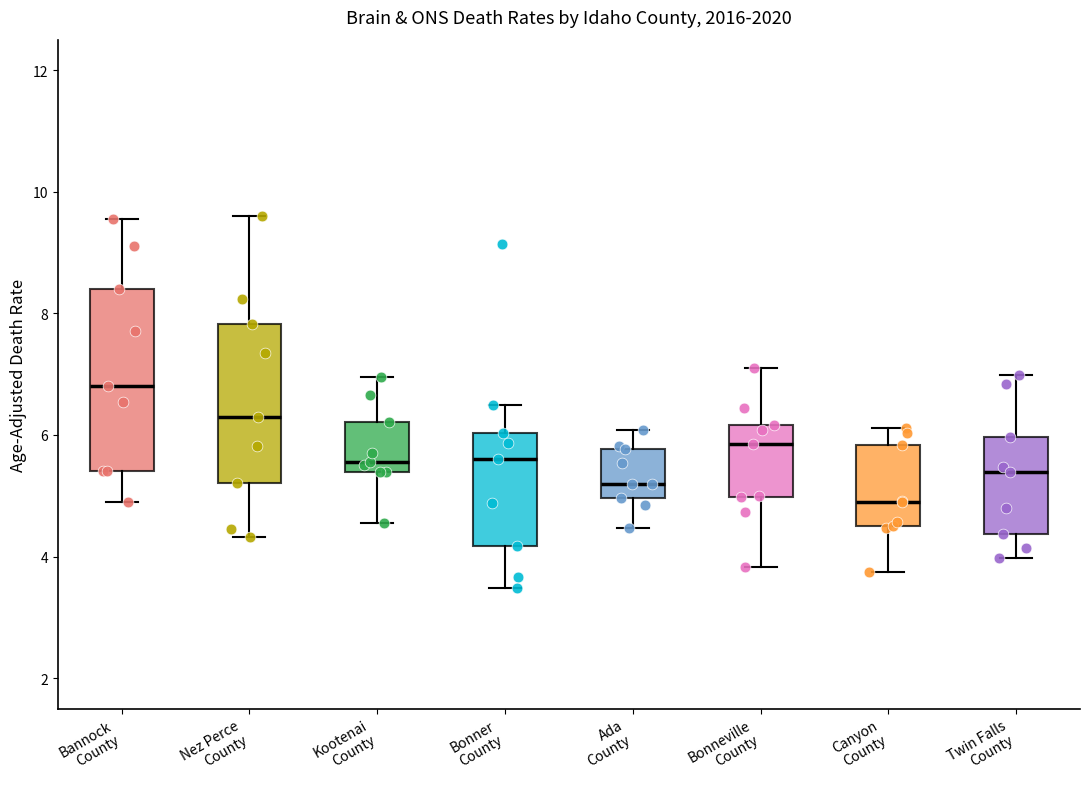

Reading left to right, read every box against the y-axis: the position of its median line, the range the box covers, and the ends of its whiskers. The values are not printed on the chart, so give them approximately, as read against the axis.

Bannock County: median 6.8, box 5.4 to 8.4, whiskers 5.0 to 9.6
Nez Perce County: median 6.4, box 5.2 to 7.8, whiskers 4.4 to 9.6
Kootenai County: median 5.6, box 5.4 to 6.2, whiskers 4.6 to 7.0
Bonner County: median 5.6, box 4.2 to 6.0, whiskers 3.4 to 6.4
Ada County: median 5.2, box 5.0 to 5.8, whiskers 4.4 to 6.0
Bonneville County: median 5.8, box 5.0 to 6.2, whiskers 3.8 to 7.2
Canyon County: median 5.0, box 4.6 to 5.8, whiskers 3.8 to 6.2
Twin Falls County: median 5.4, box 4.4 to 6.0, whiskers 4.0 to 7.0